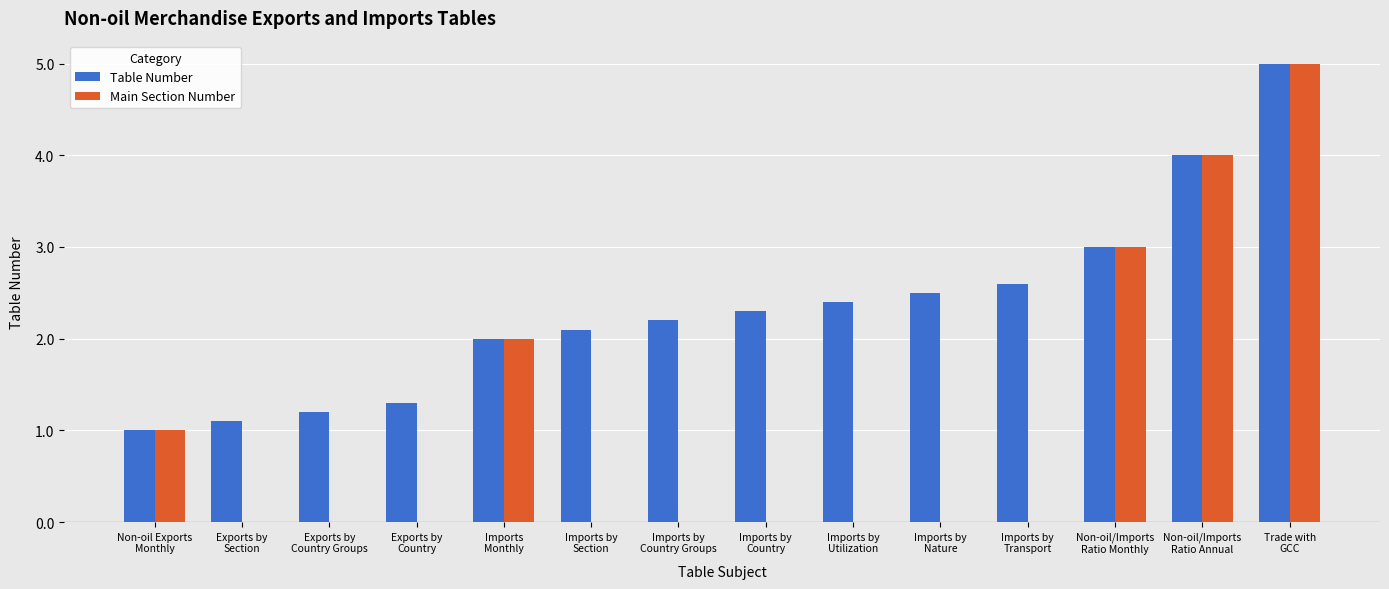

How many series are shown in this chart?

2